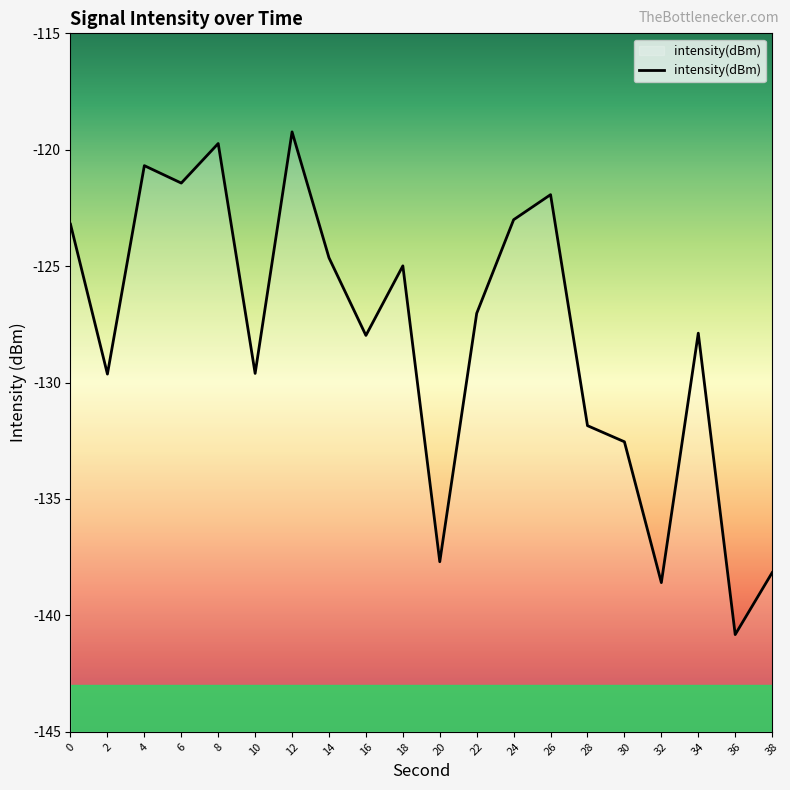

True or false: the data shows -195.2 at 34.

False